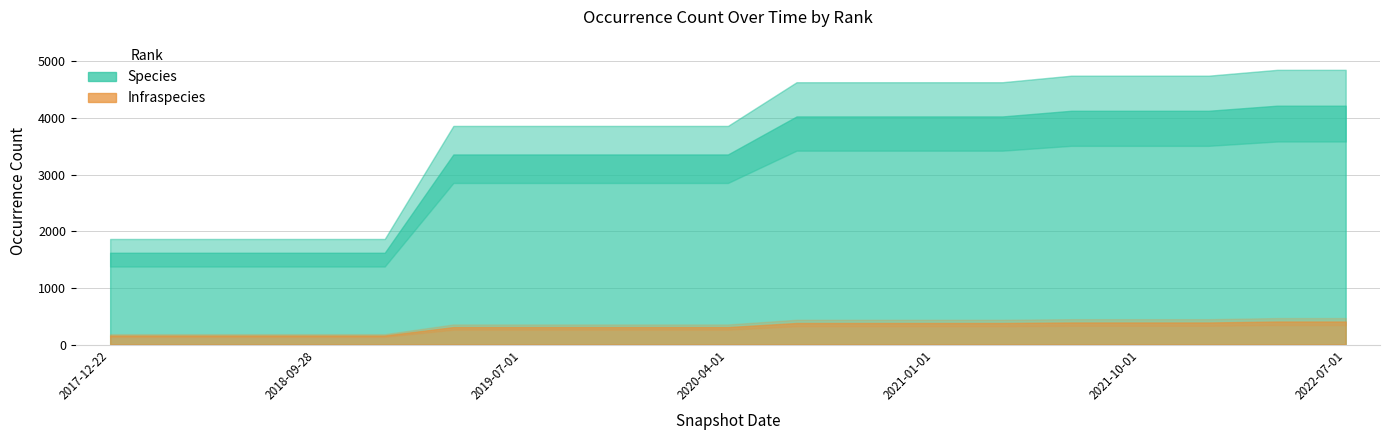

Count the number of categories in the chart.

19